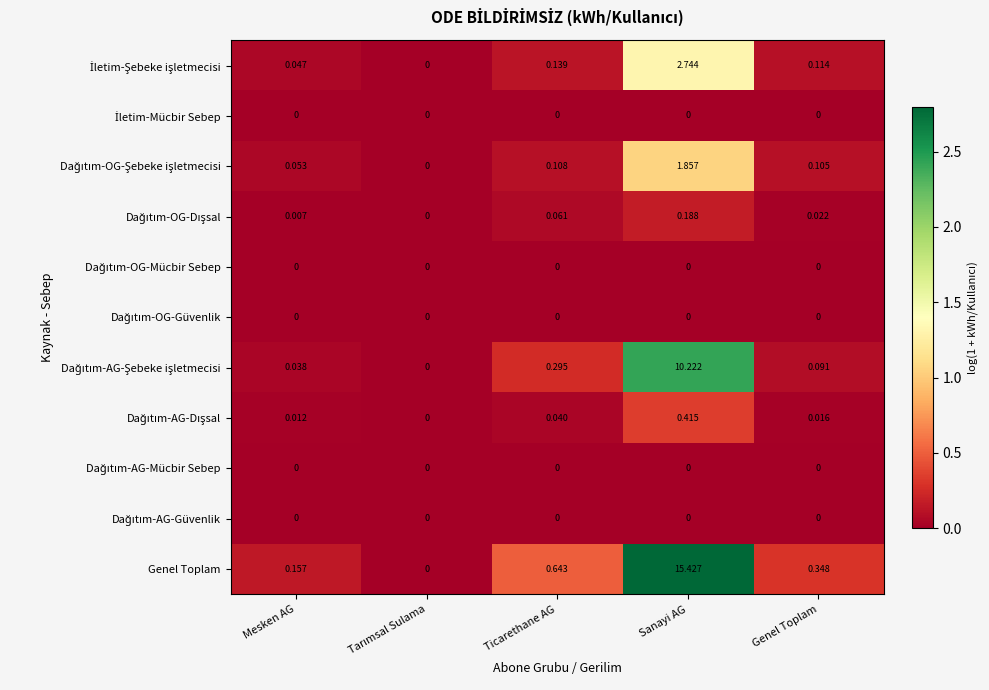

Which series has the largest total across all categories?

Genel Toplam